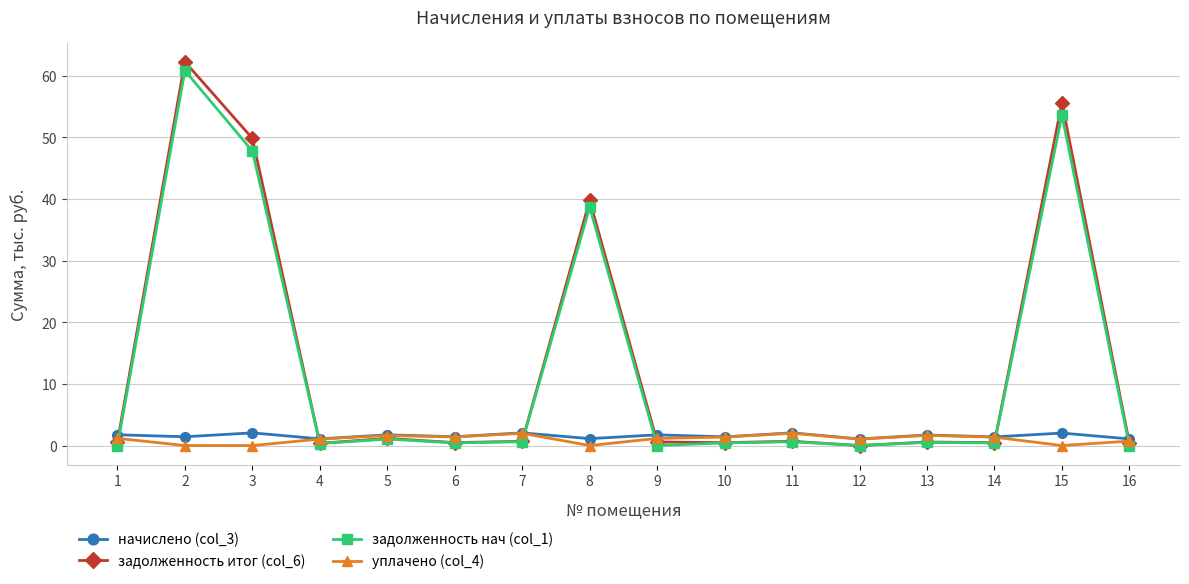

How many data points does each series have?

16